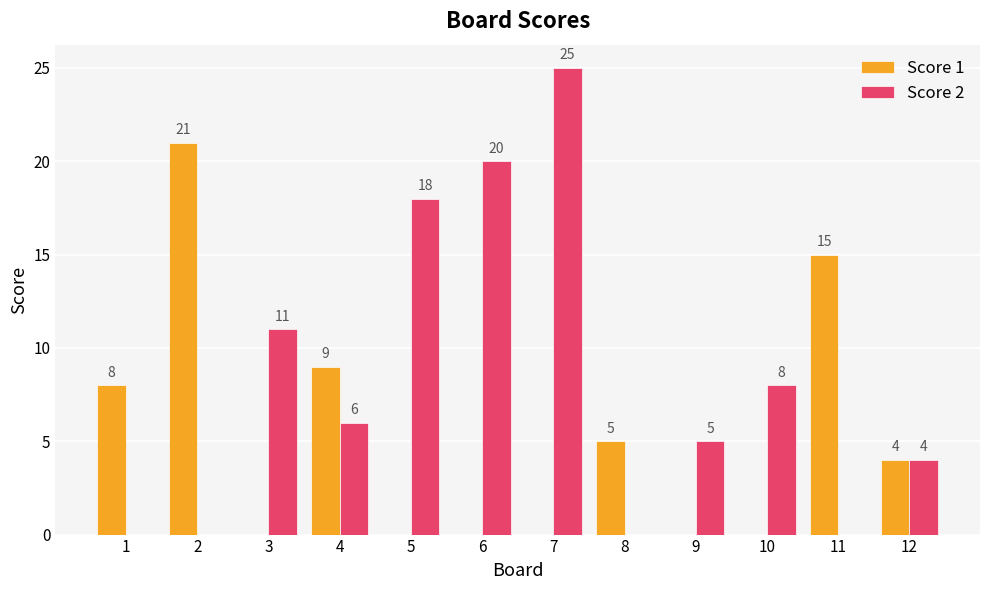

Which series has the largest total across all categories?

Score 2